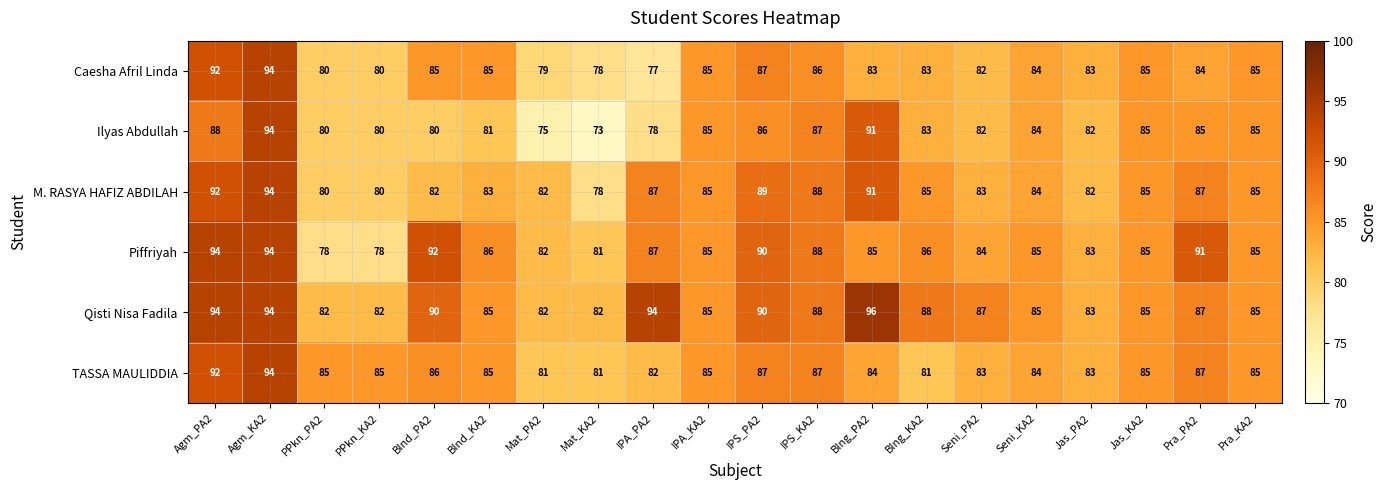

Is the value of M. RASYA HAFIZ ABDILAH at Agm_PA2 greater than the value of Caesha Afril Linda at Agm_KA2?

No